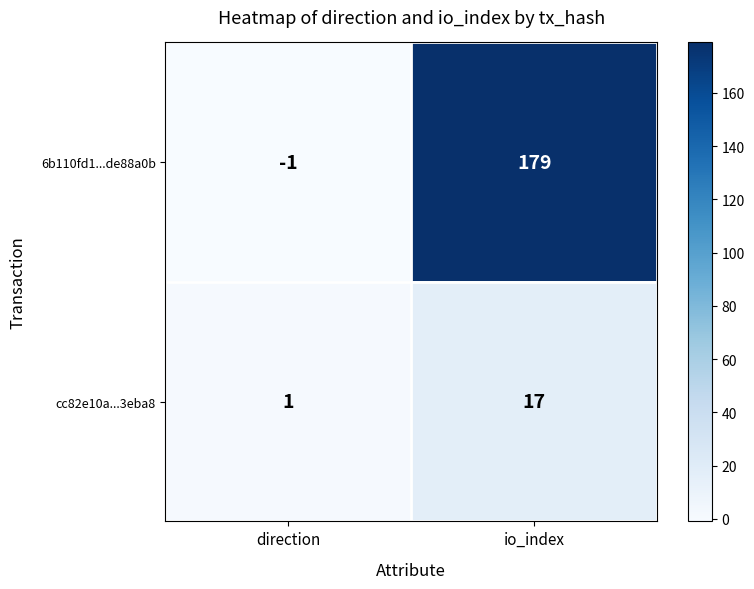

List the series in order of their peak value, highest first.

6b110fd1...de88a0b, cc82e10a...3eba8